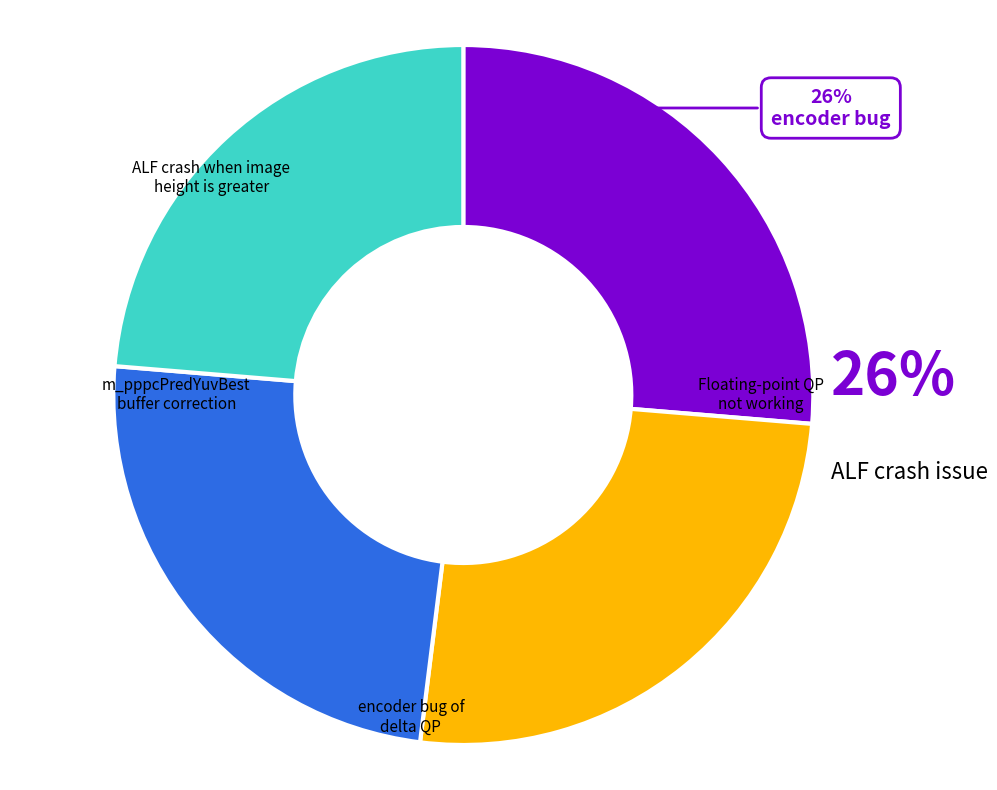

To the nearest percent, what is the difference between the largest and smallest slice percentages?

3%